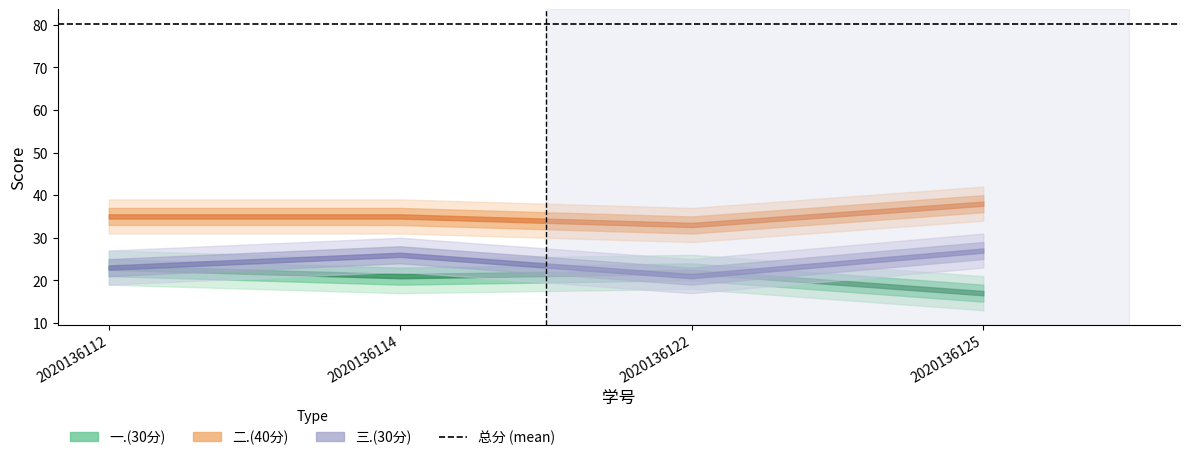

What is the value of the 二.(40分) point at the 2nd from the left?

35